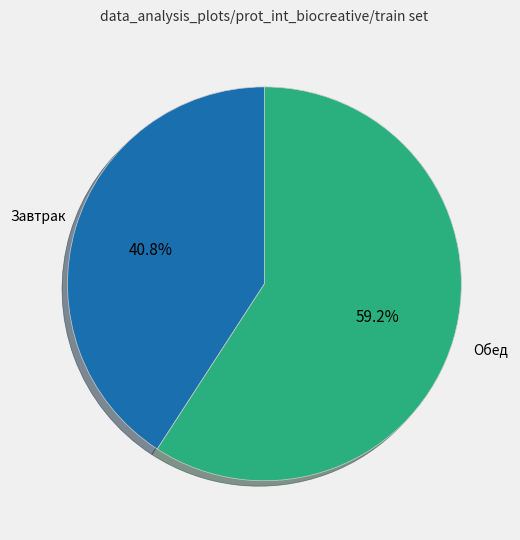

Does any single category account for the majority?

Yes